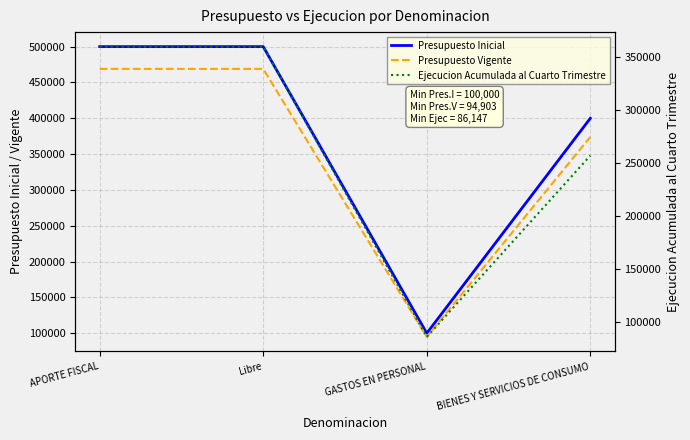

What position from the right is APORTE FISCAL?

4